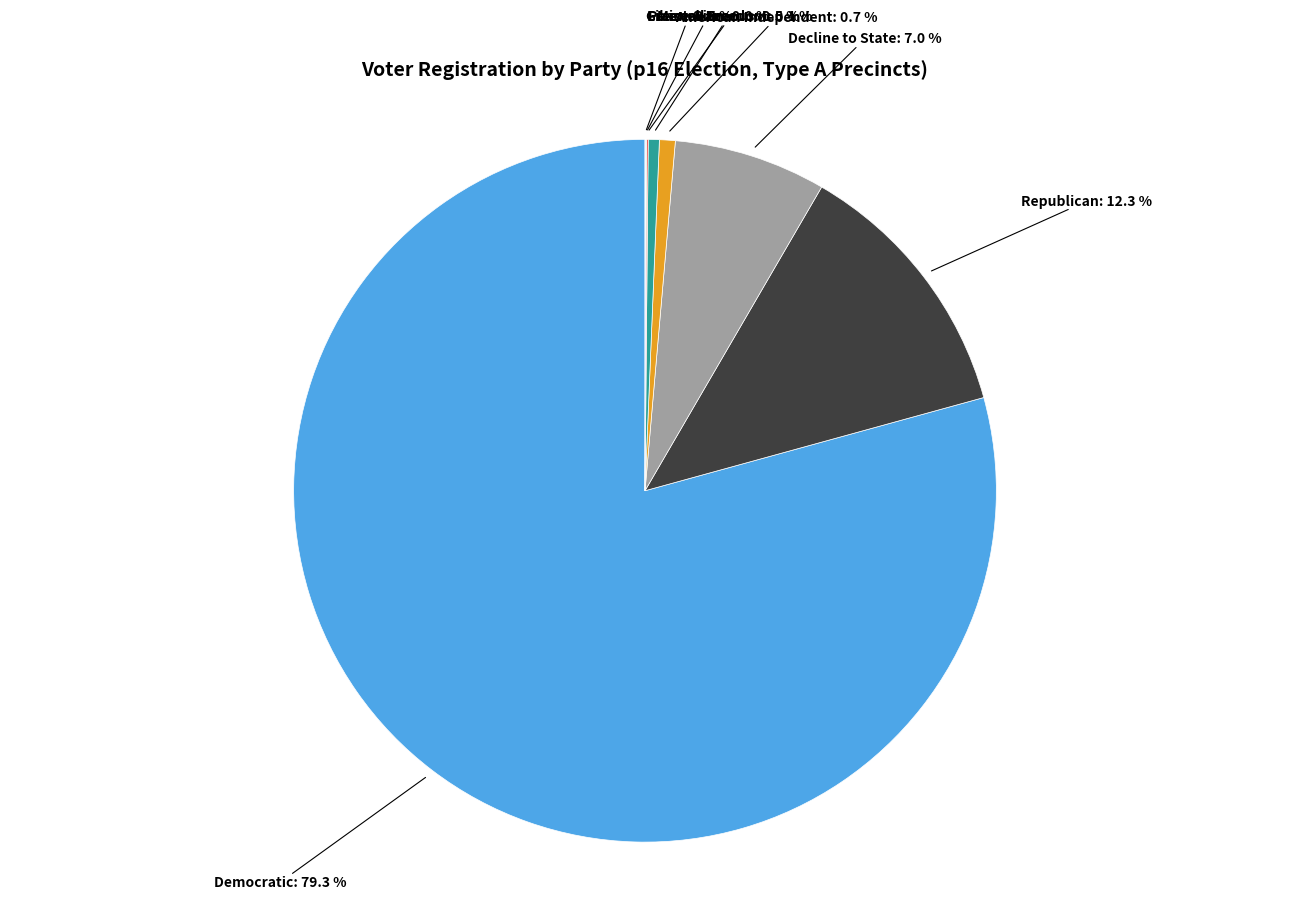

Is there any slice that represents more than half of the pie?

Yes